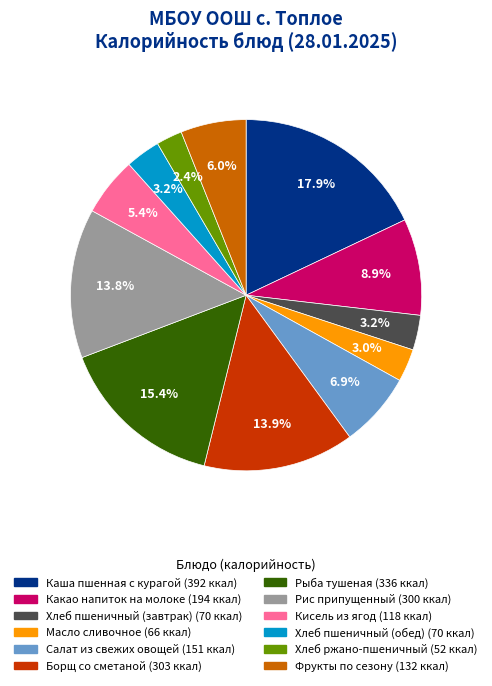

To the nearest percent, what is the average slice percentage?

8%